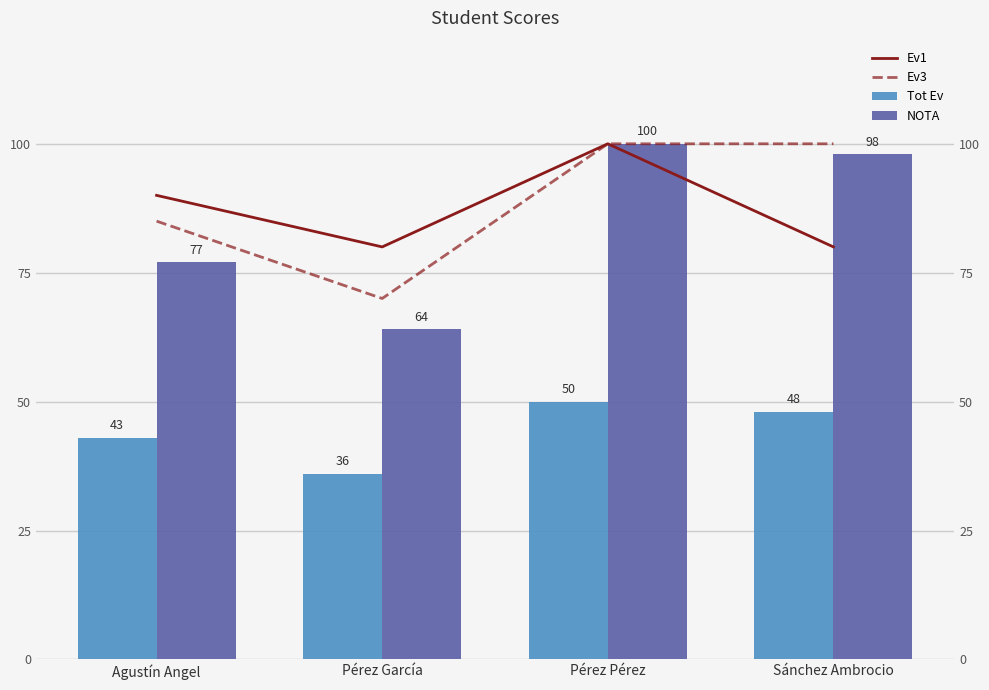

Rank the categories by Tot Ev value from lowest to highest.

Pérez García, Agustín Angel, Sánchez Ambrocio, Pérez Pérez